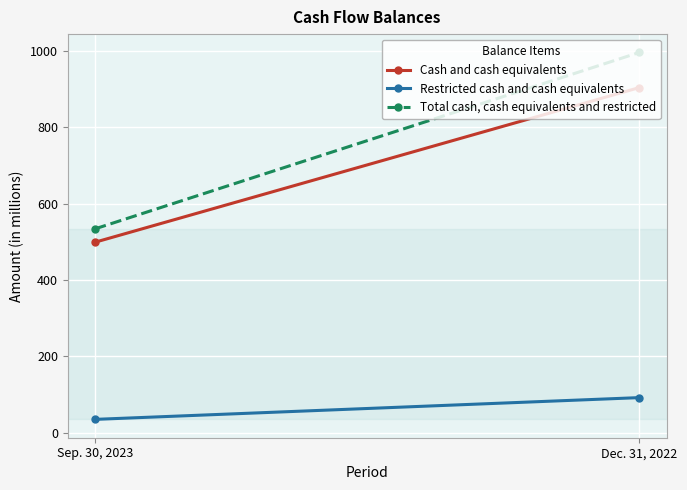

Between Dec. 31, 2022 and Sep. 30, 2023, which is larger?

Dec. 31, 2022